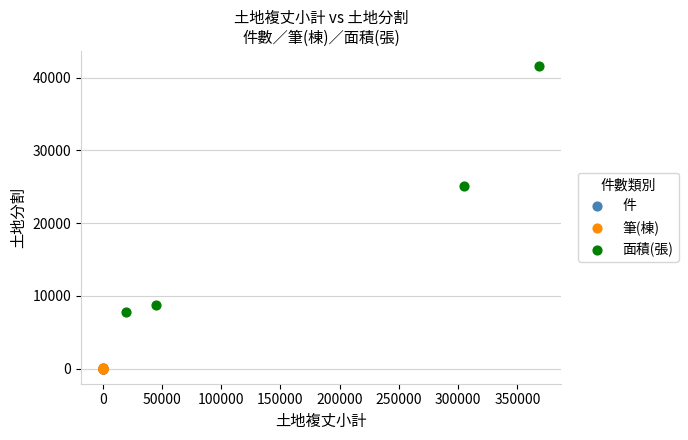

Which series contains the highest Y value?

面積(張)